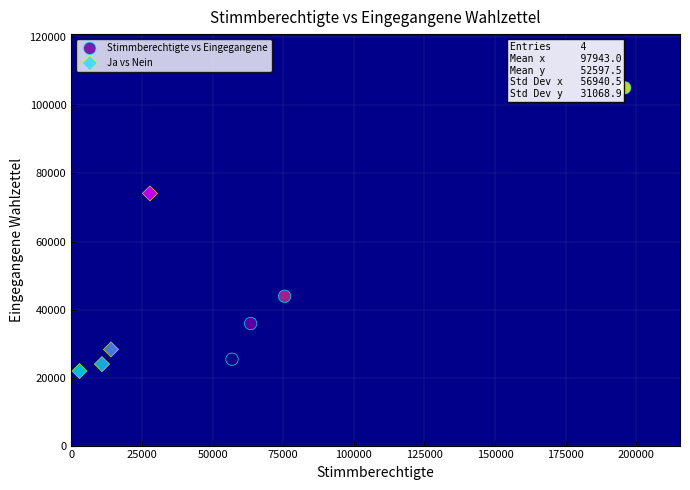

Which series contains the highest Y value?

Stimmberechtigte vs Eingegangene